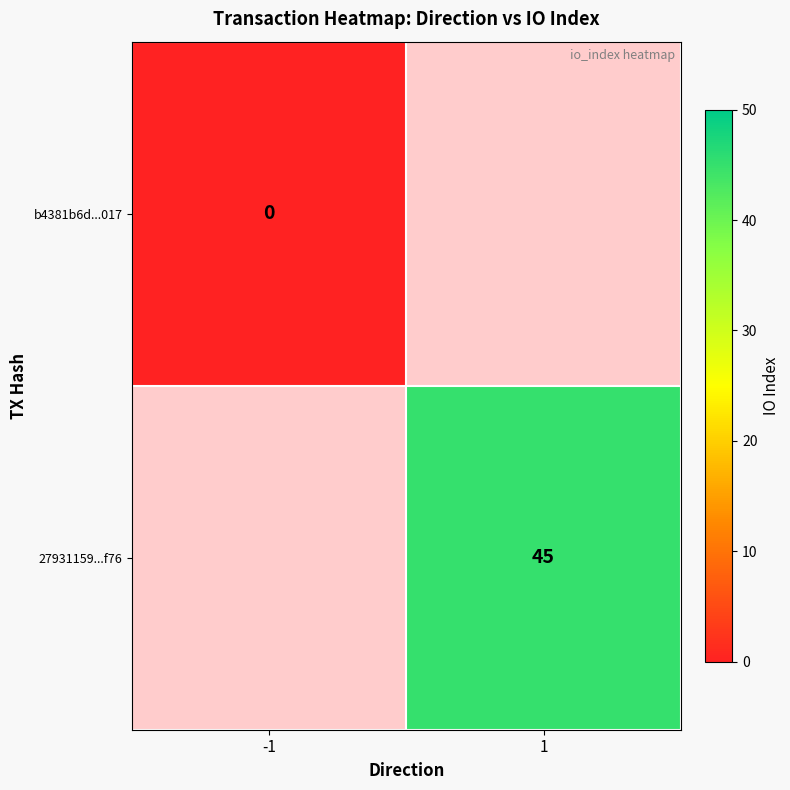

The 27931159...f76 series shows 45 at 1. True or false?

True